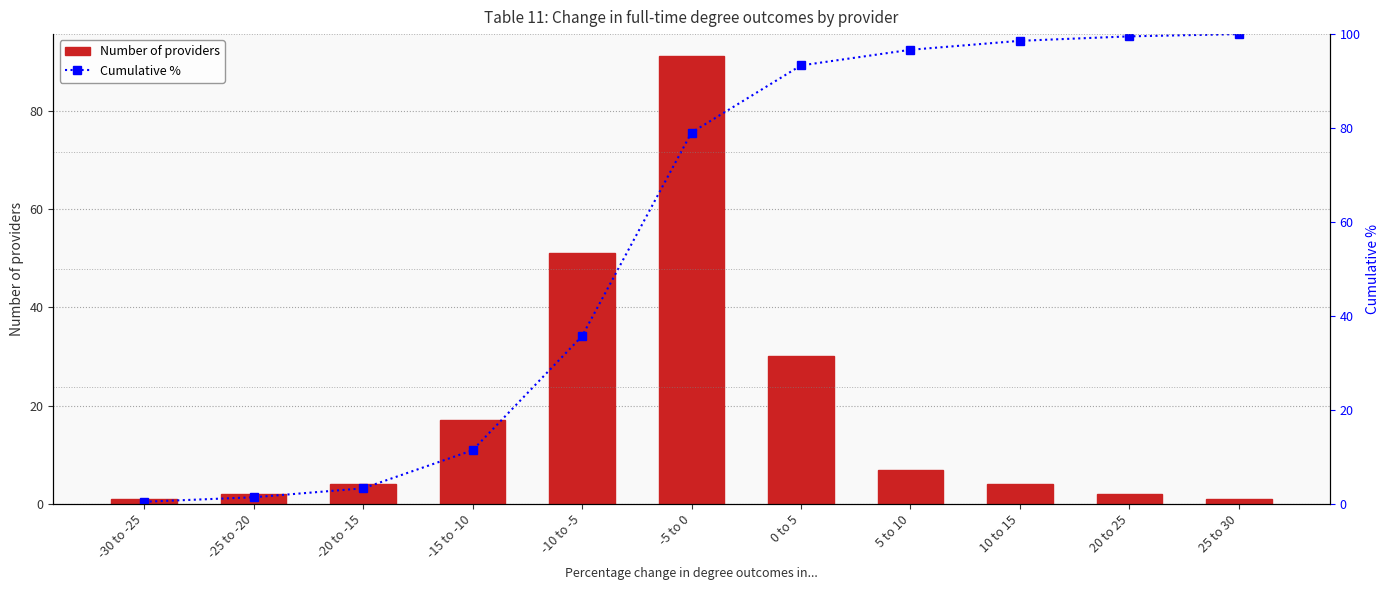

Which series has the widest spread of values?

Cumulative %